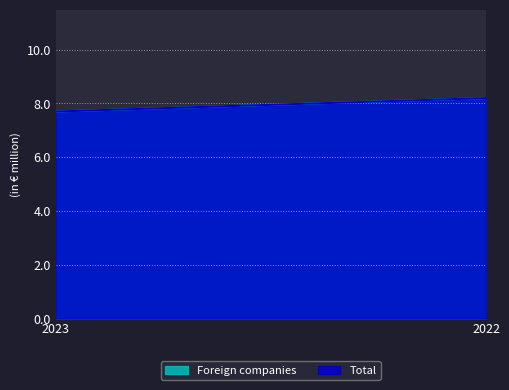

Is it true that Foreign companies equals 8.2 at 2022?

True